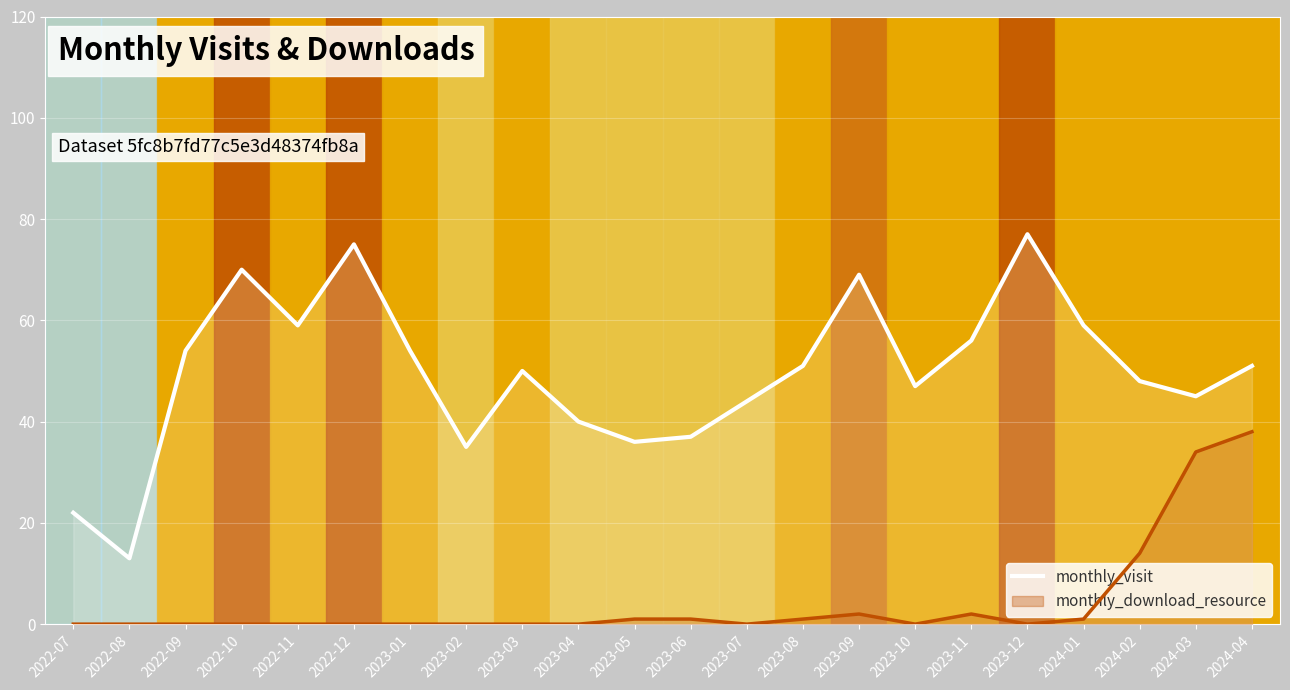

Does the chart display data point markers on the line(s)?

No